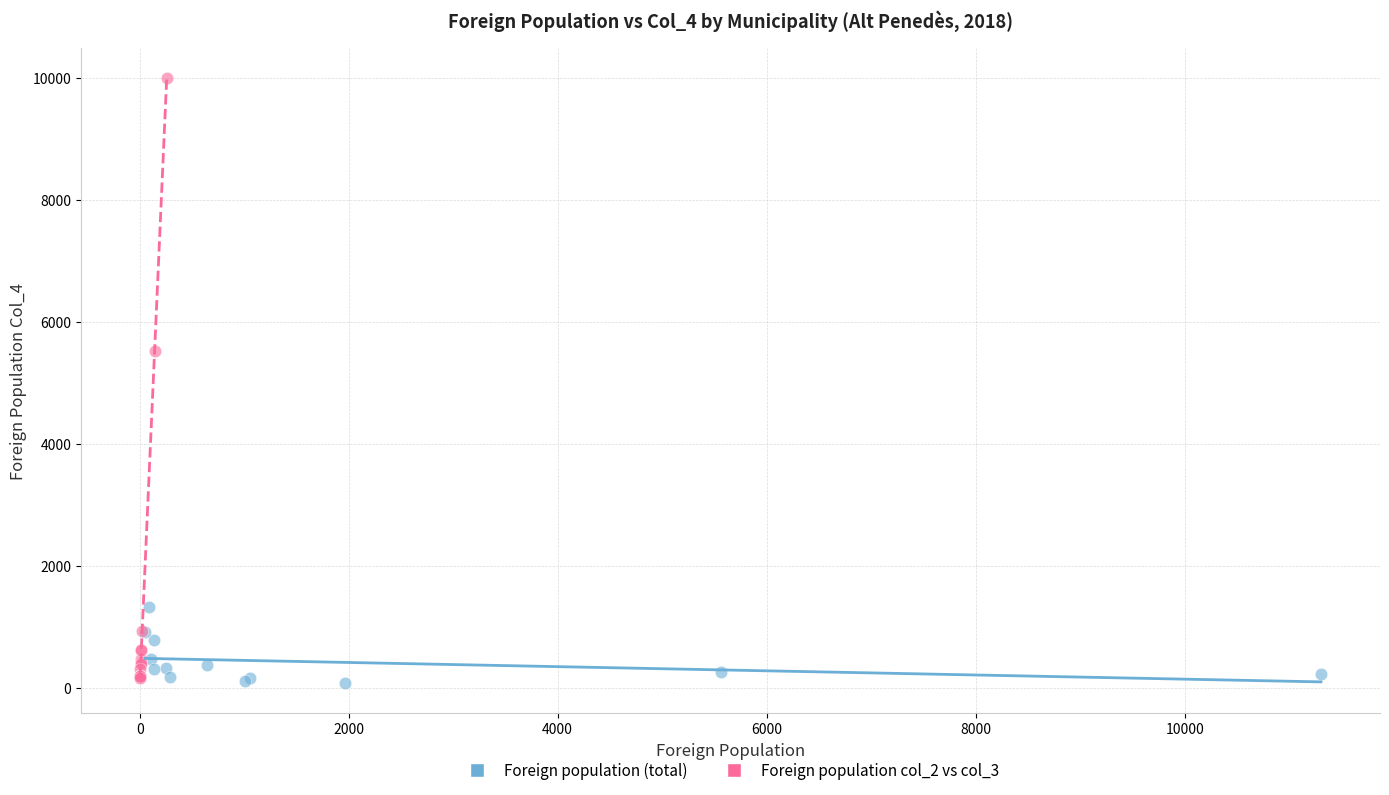

Which series contains the highest Y value?

Foreign population col_2 vs col_3